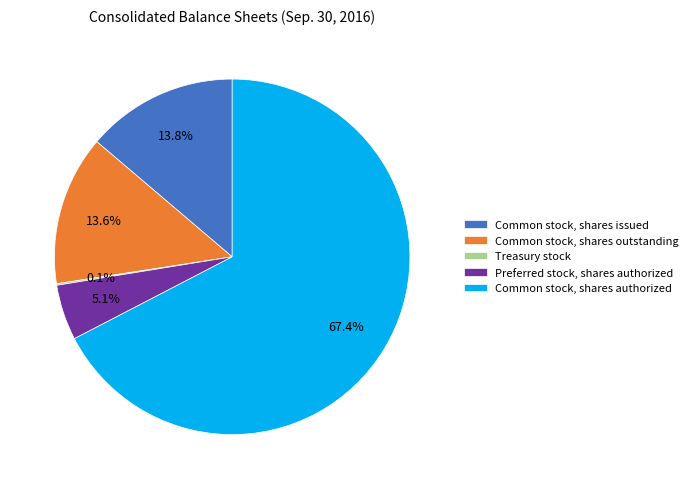

Is the sum of Common stock, shares issued and Preferred stock, shares authorized greater than half?

No